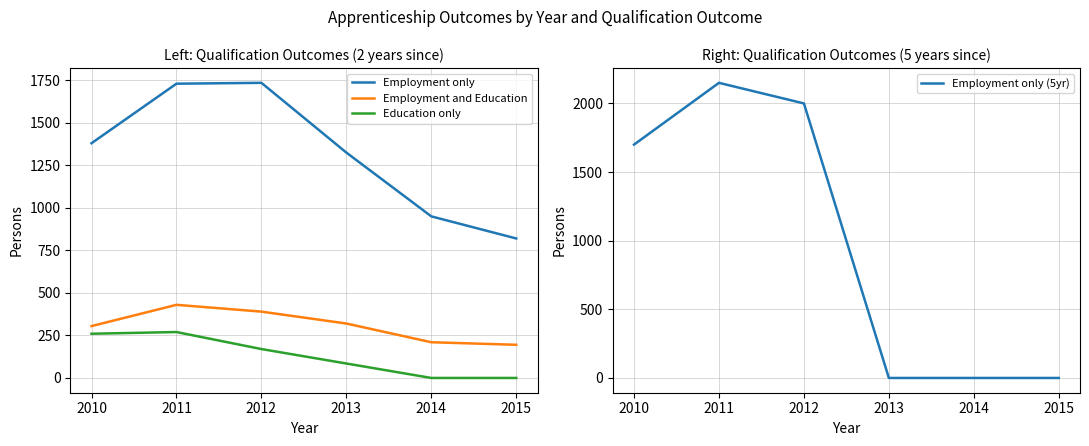

Reading right to left, transcribe all the data shown in this chart.

Employment only: 820	950	1325	1735	1730	1380
Employment and Education: 195	210	320	390	430	305
Education only: 0	0	85	170	270	260
Employment only (5yr): 0	0	0	2000	2150	1700